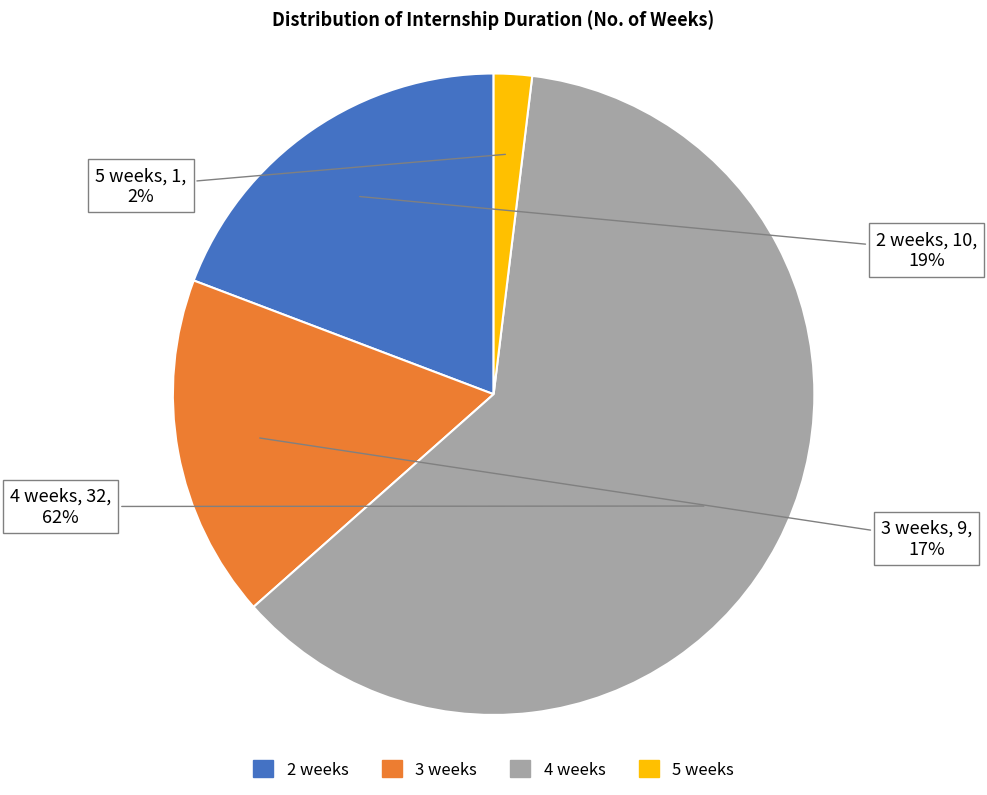

Between 3 weeks and 4 weeks, which is larger?

4 weeks